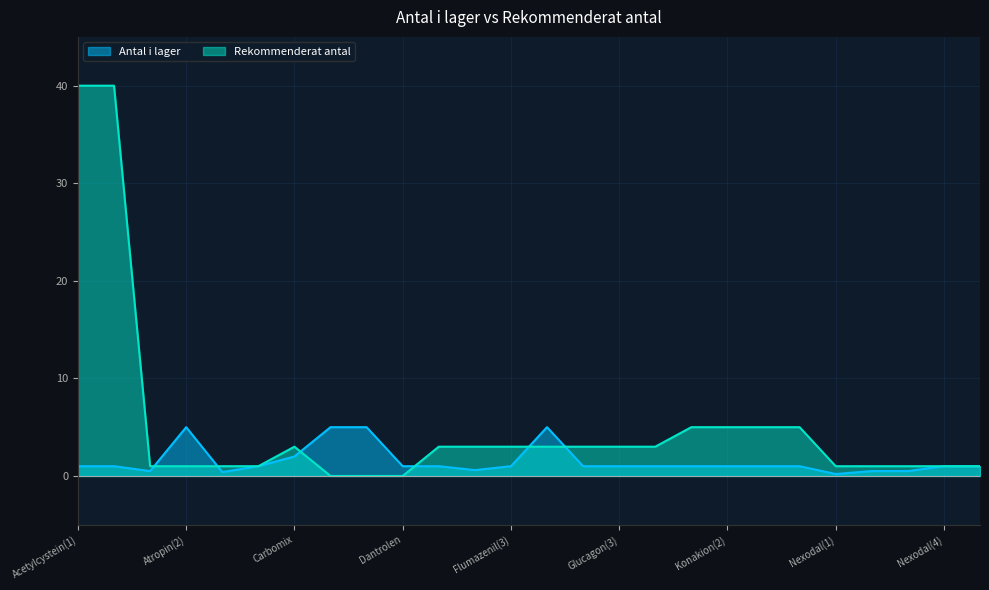

What is the difference between the second highest and second lowest values in the Rekommenderat antal series?

40.0